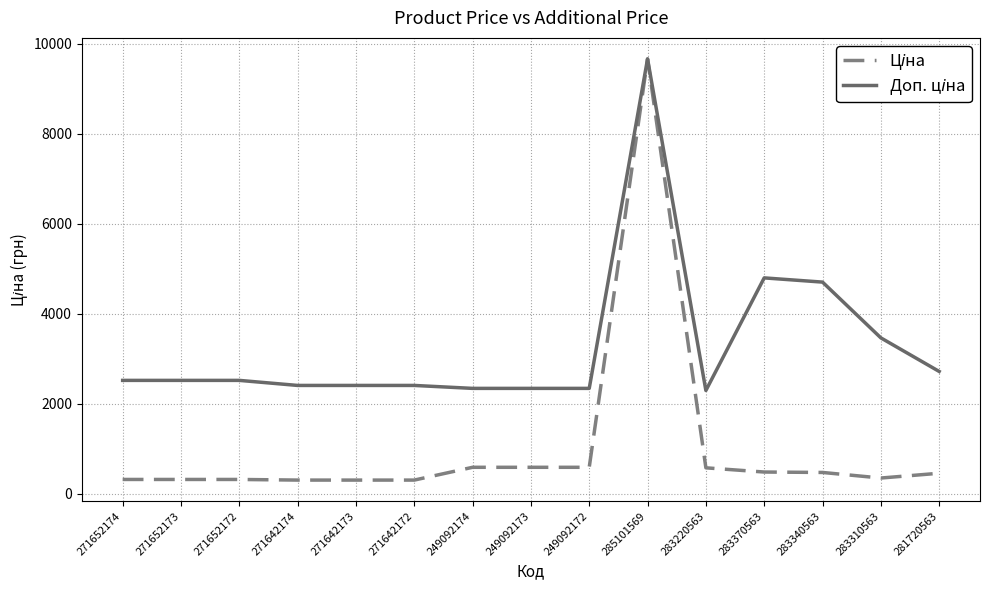

What is the greatest value displayed?

9664.7